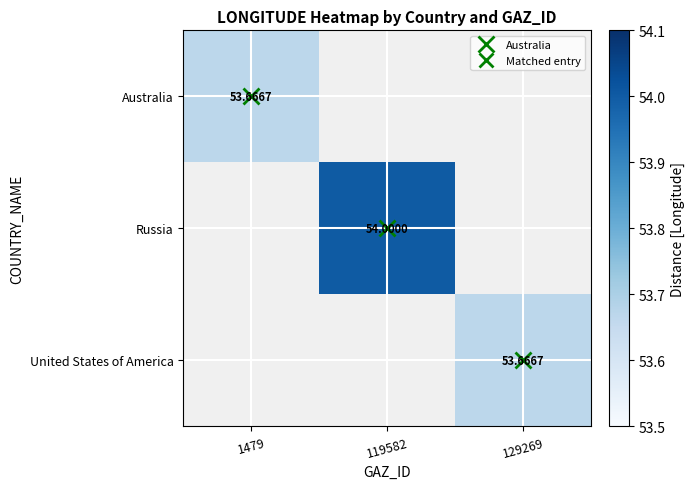

Is the value of Australia at 129269 greater than the value of United States of America at 129269?

No